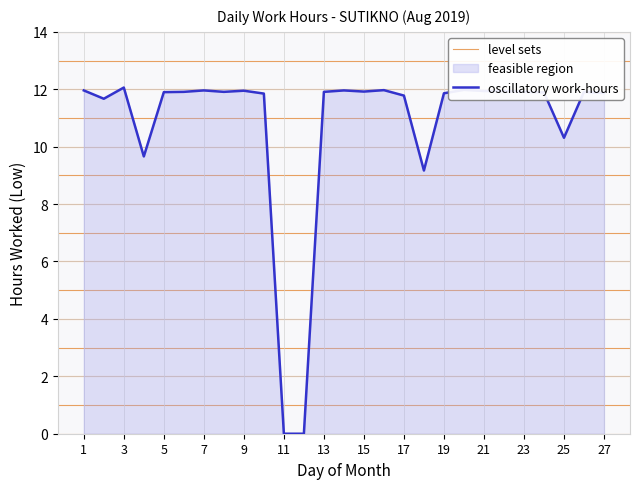

True or false: the data has more than 0 interior local peaks.

True